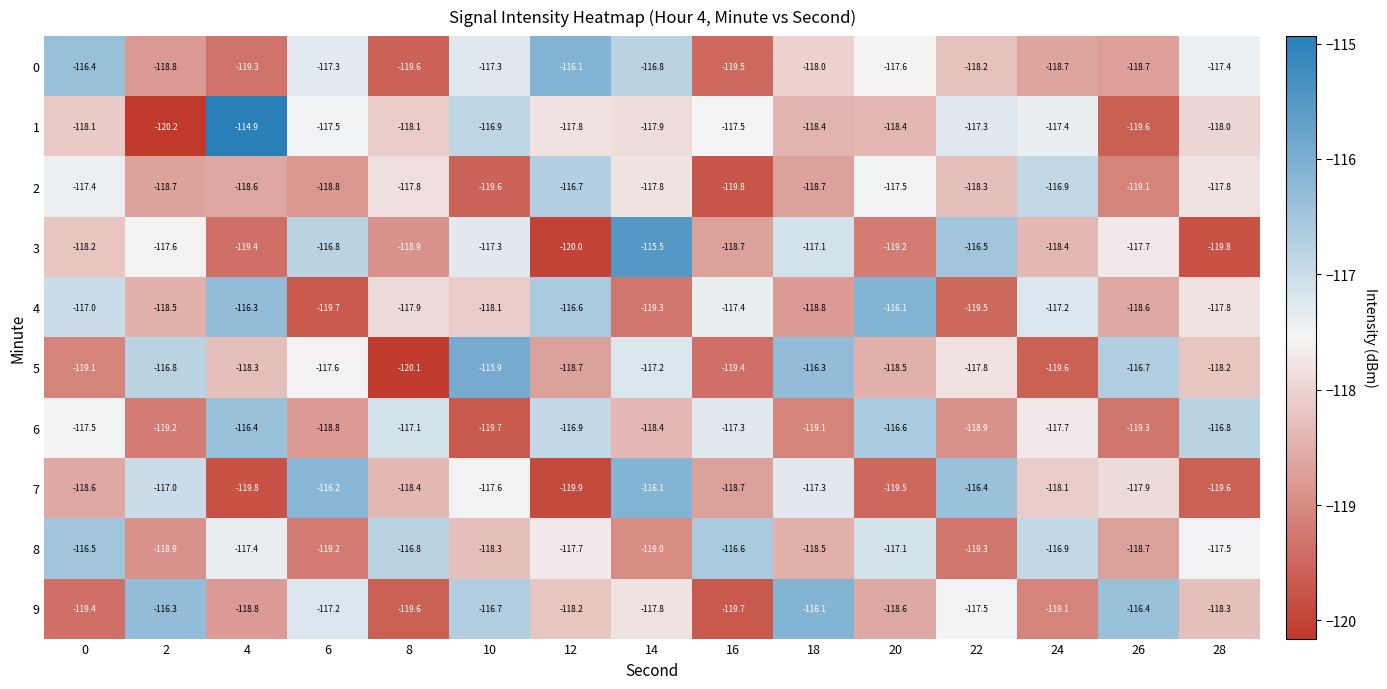

What is the approximate value of 2 at 4?

-118.6